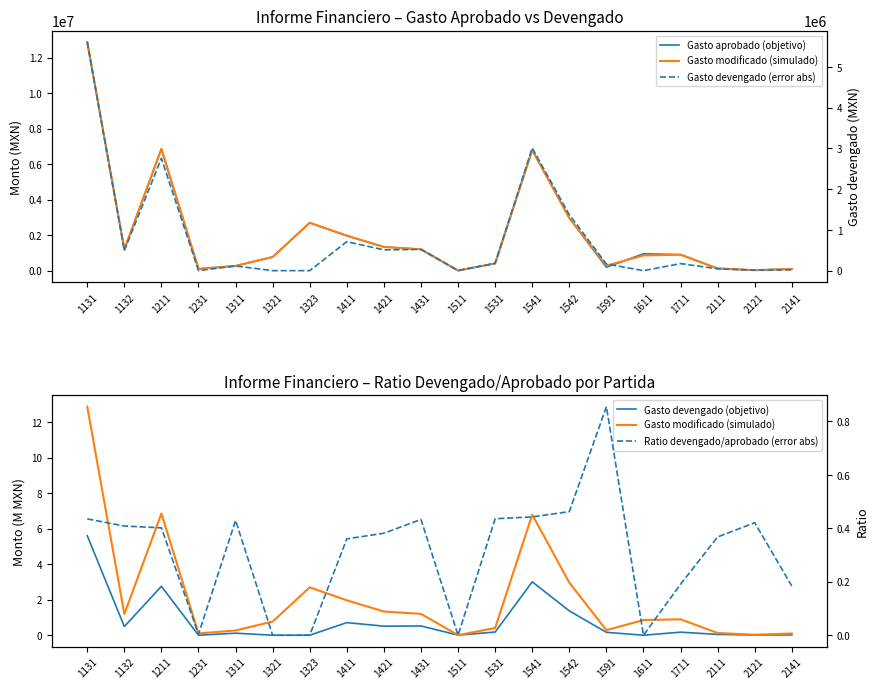

Where do Gasto aprobado (objetivo) and Gasto modificado (simulado) first cross each other?

1431 and 1511